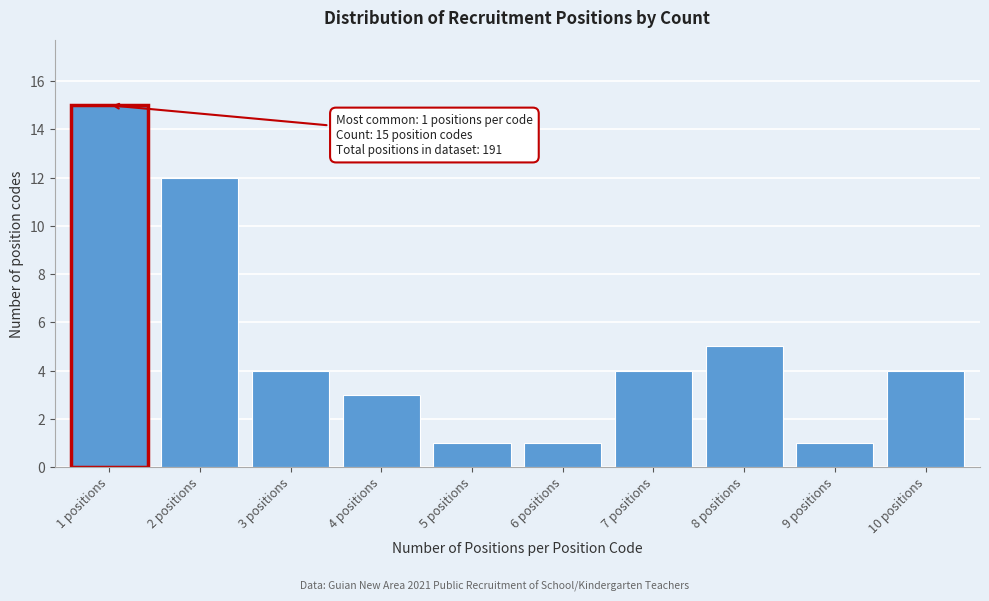

Reading left to right, what are all the values shown in this chart?

15	12	4	3	1	1	4	5	1	4